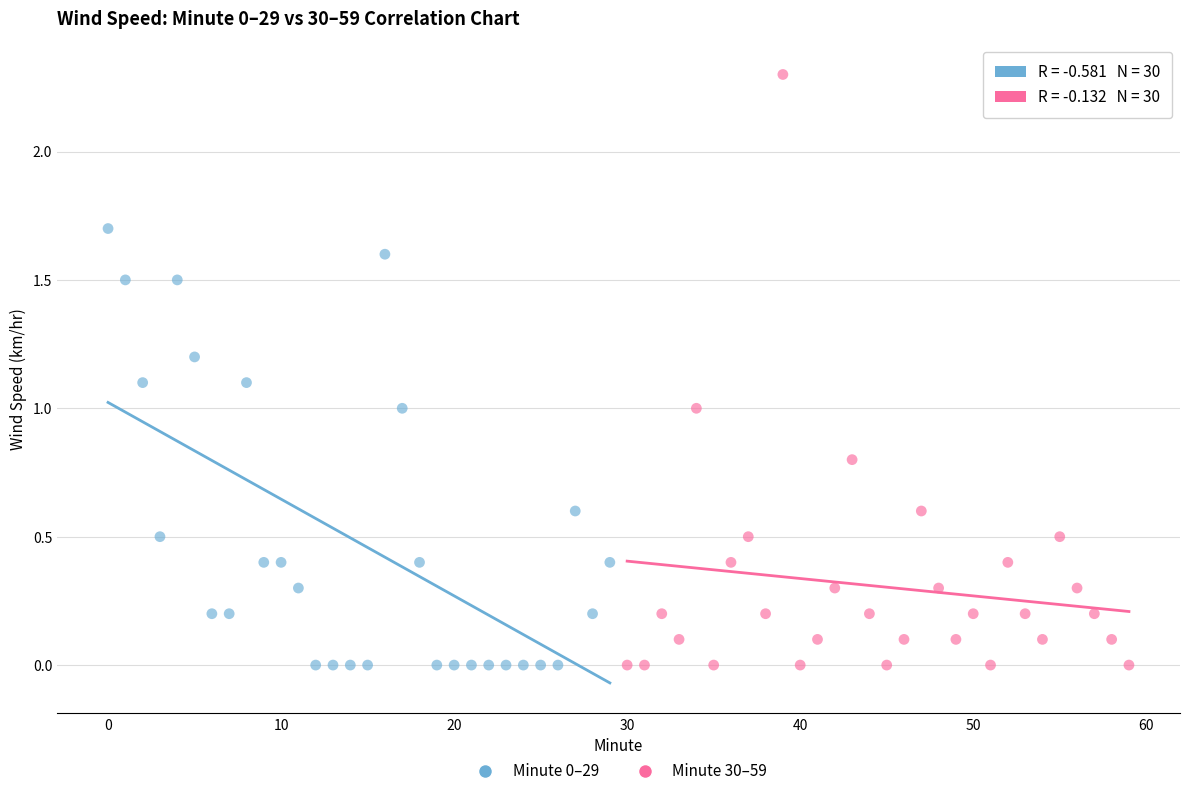

What are all the series names shown in the legend?

Minute 0–29, Minute 30–59